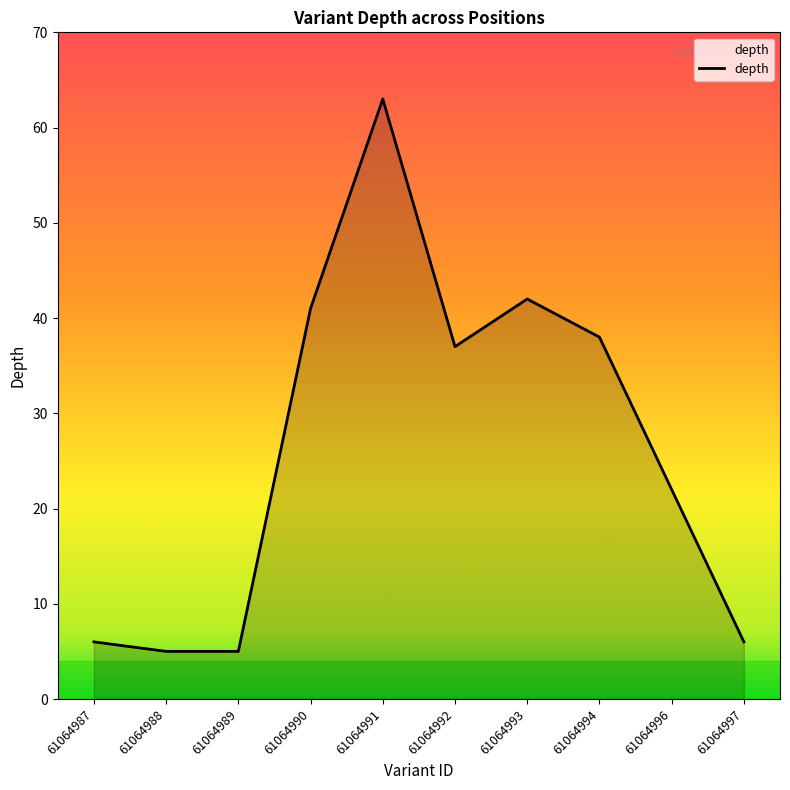

At which label is the value closest to 34?

61064992